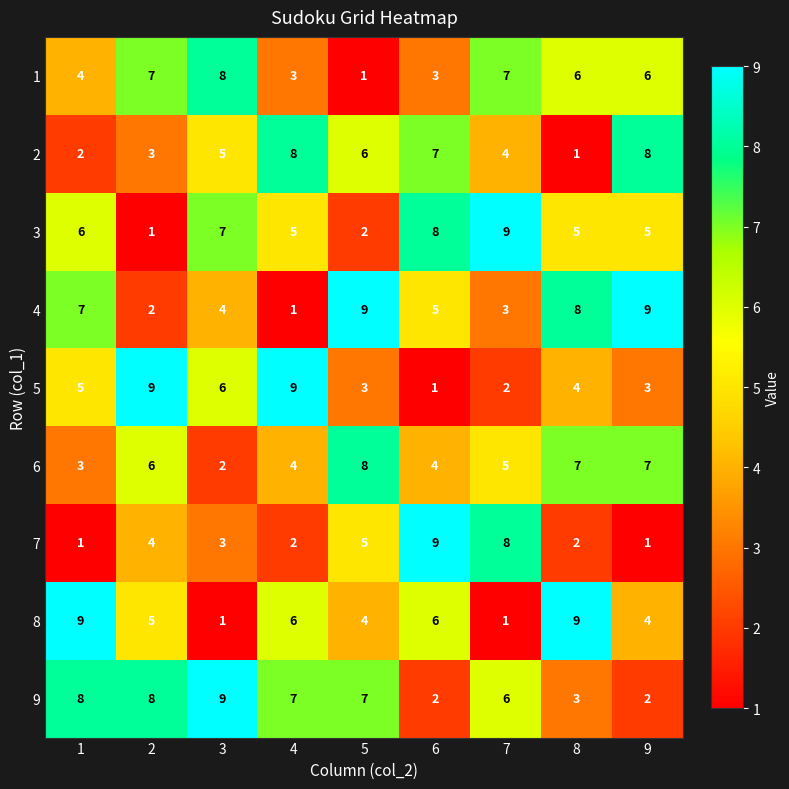

Is the value of 1 at 6 greater than the value of 4 at 4?

Yes